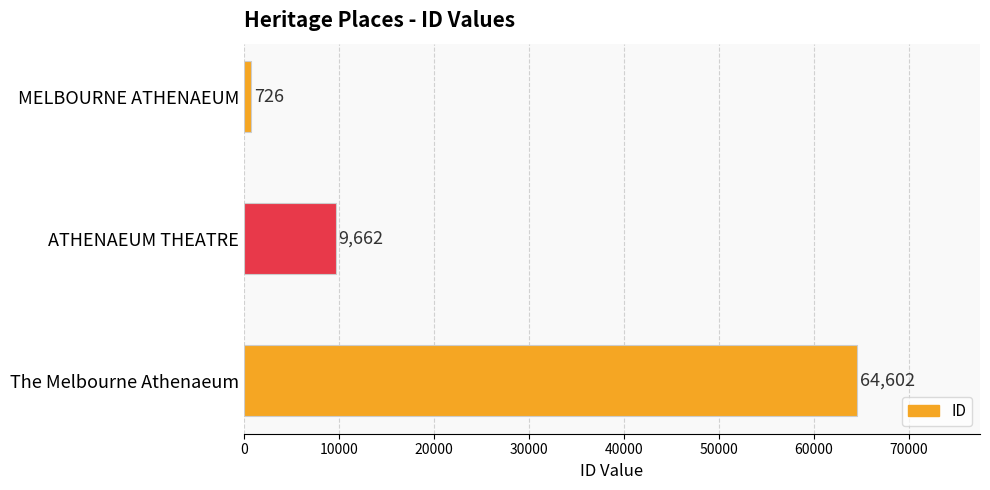

List the labels in order of value, smallest first.

MELBOURNE ATHENAEUM, ATHENAEUM THEATRE, The Melbourne Athenaeum